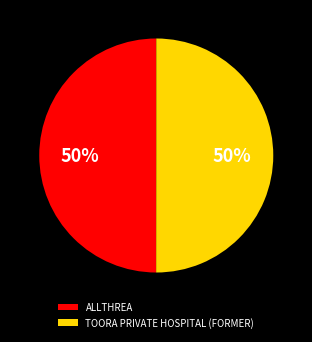

Is it true that TOORA PRIVATE HOSPITAL (FORMER) is 50% of the pie?

True